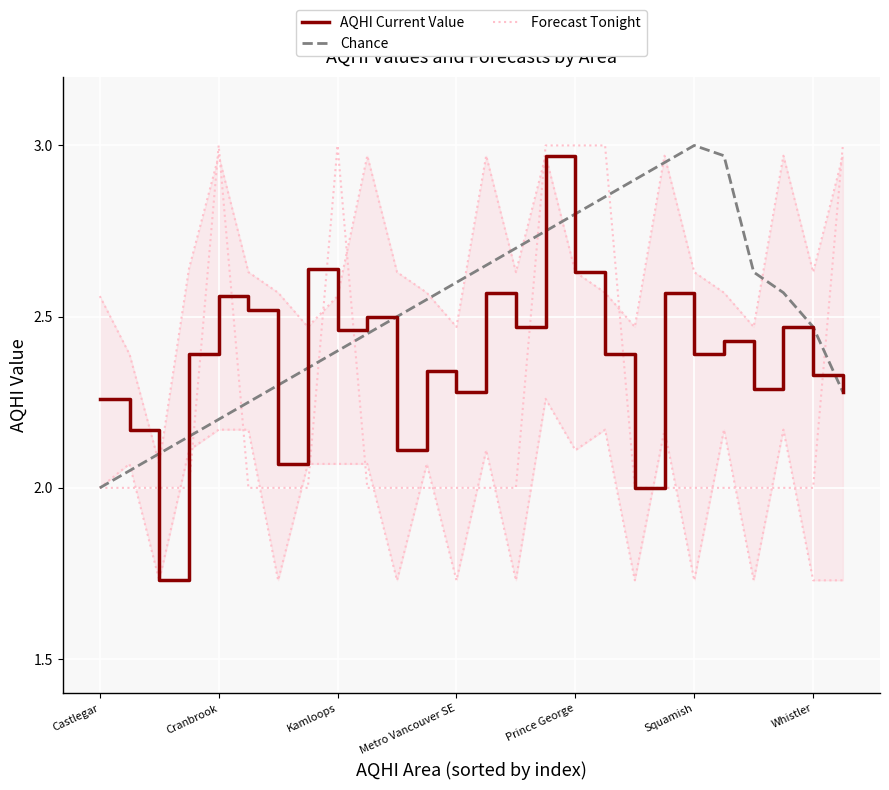

How many values in the AQHI Current Value series are below 2?

1